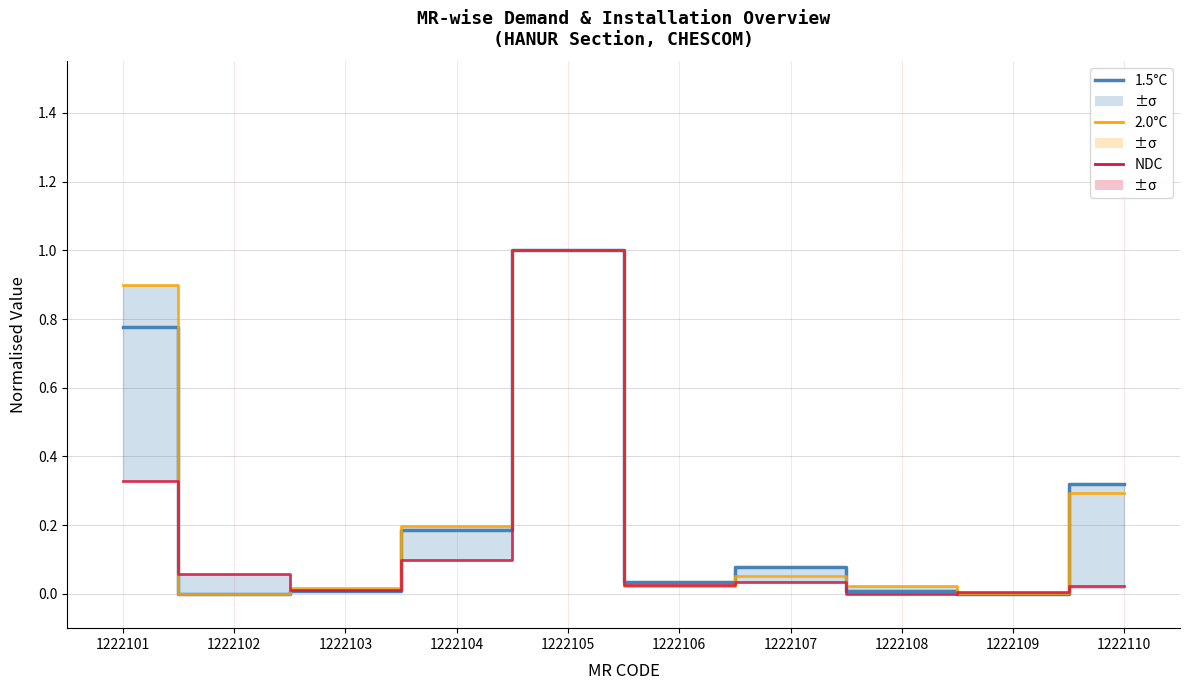

The value of 2.0°C at 1222107 is 0.1. True or false?

False